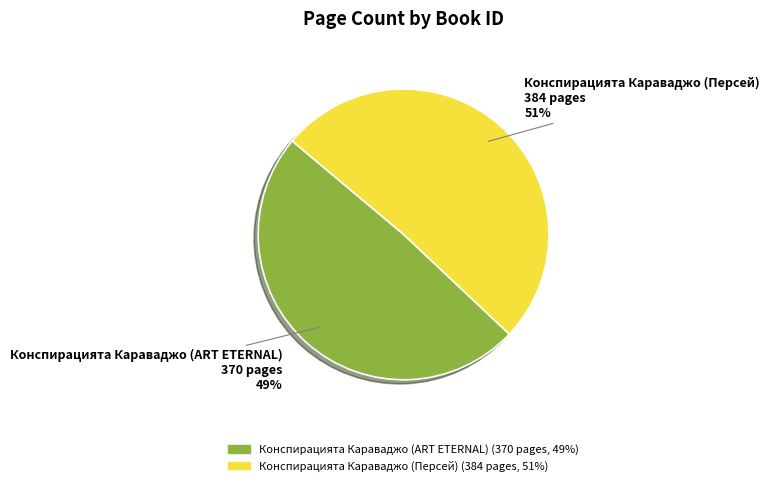

To the nearest percent, what is the difference between the Конспирацията Караваджо (ART ETERNAL) and Конспирацията Караваджо (Персей) slice percentages?

2%